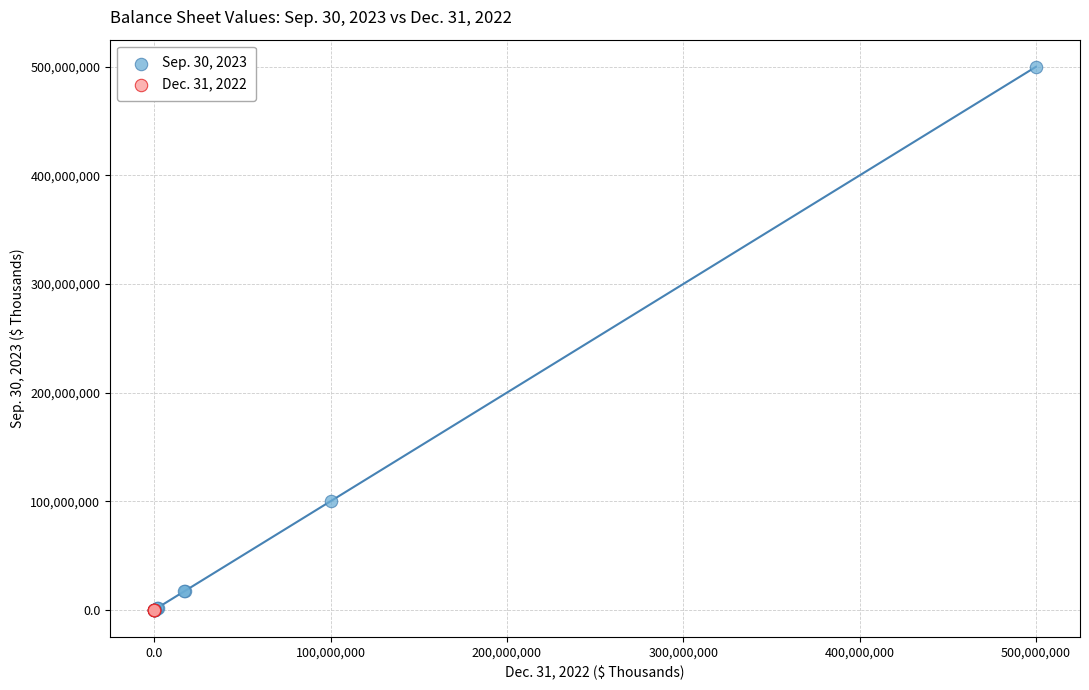

Which series has the widest spread of Y values?

Sep. 30, 2023